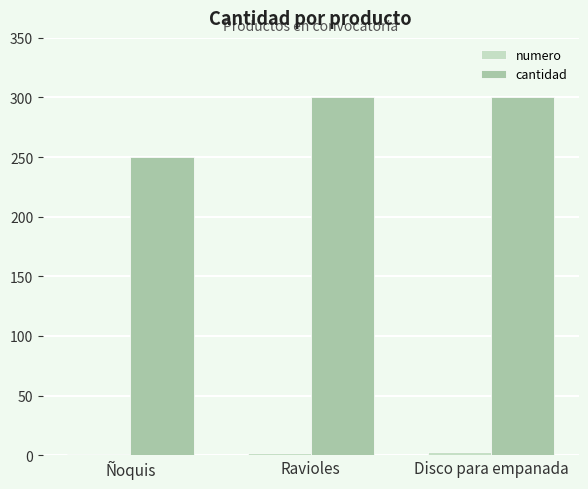

Read the cantidad value at Disco para empanada, to the nearest 10.

300